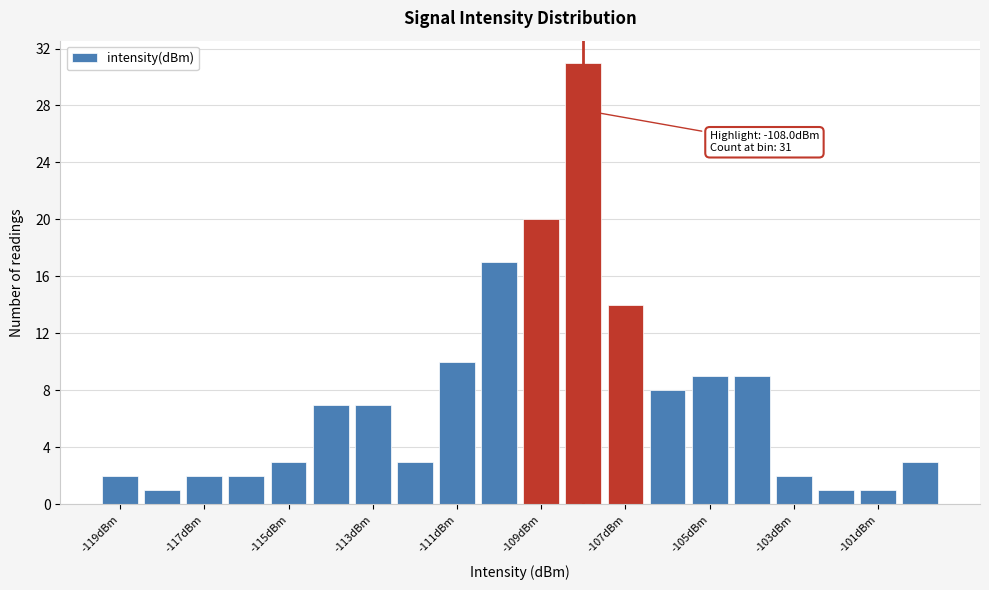

Which range on the x-axis has the tallest bar?

-108.5 to -107.5